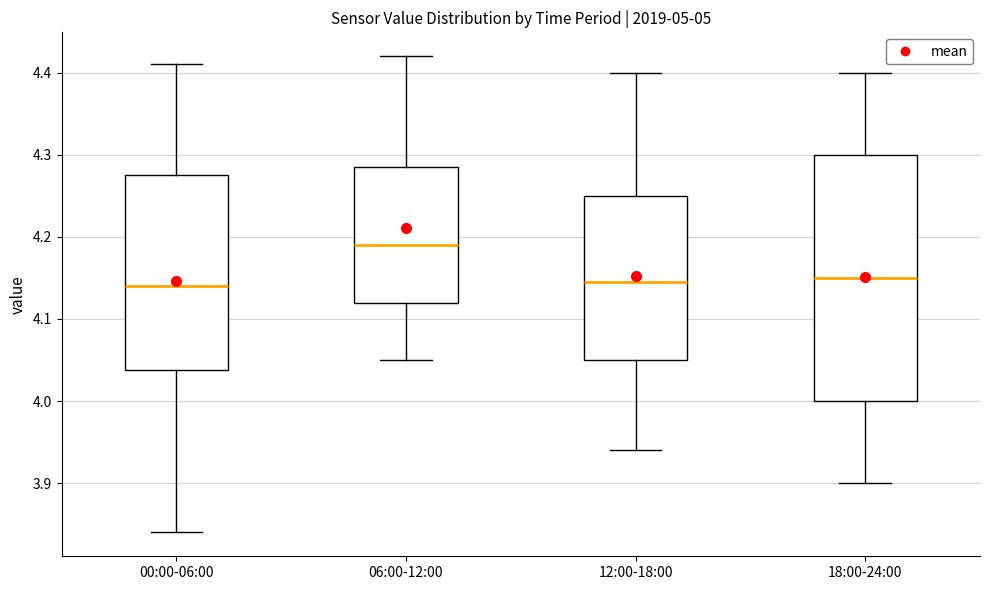

Reading left to right, transcribe this box plot: for each box, give where its median line is, the range the box spans, and where its two whiskers end, as read against the y-axis. The values are not printed on the chart, so give them approximately, as read against the axis.

00:00-06:00: median 4.14, box 4.04 to 4.28, whiskers 3.84 to 4.41
06:00-12:00: median 4.19, box 4.12 to 4.29, whiskers 4.05 to 4.42
12:00-18:00: median 4.15, box 4.05 to 4.25, whiskers 3.94 to 4.40
18:00-24:00: median 4.15, box 4.00 to 4.30, whiskers 3.90 to 4.40